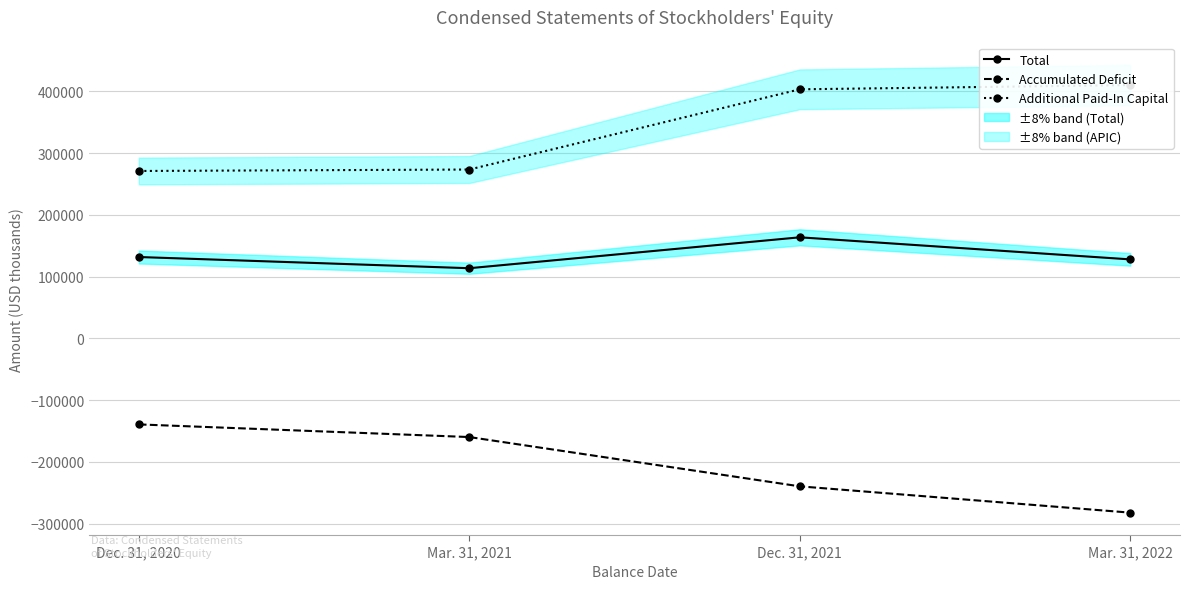

Does the chart have visible grid lines?

Yes